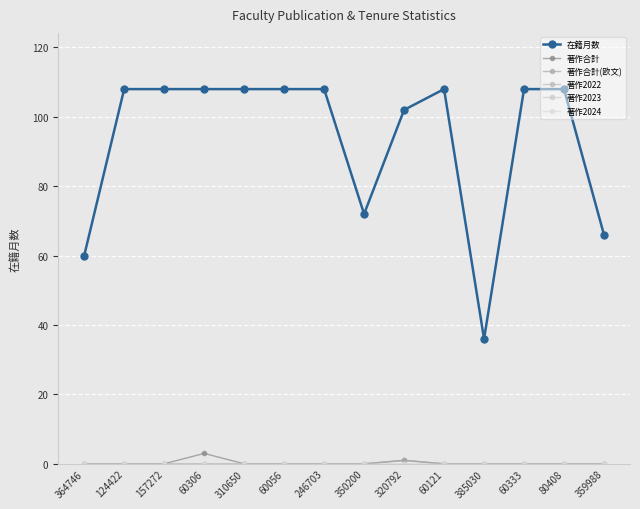

How many lines are shown in the chart?

6